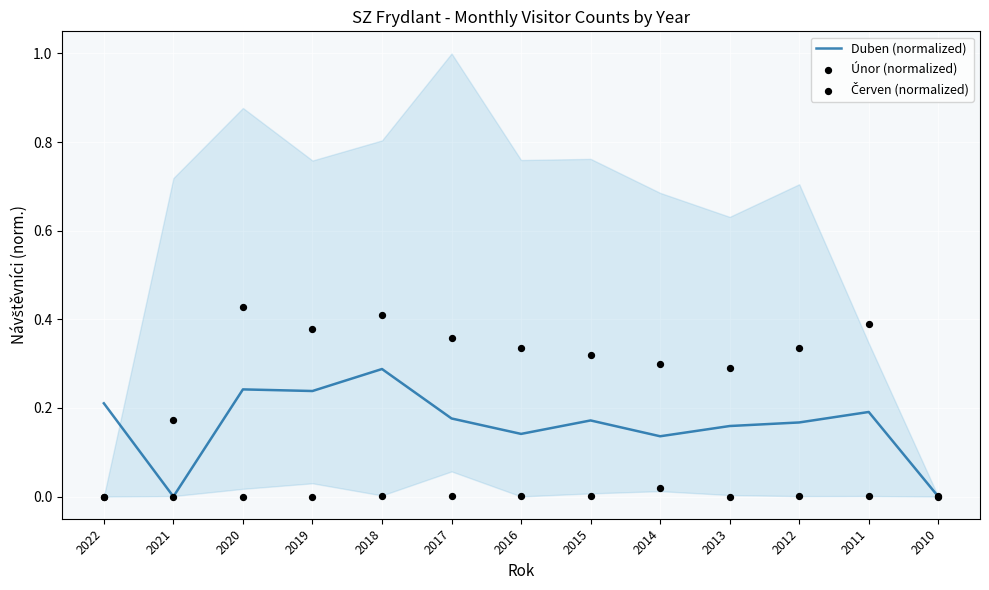

Which series has the widest spread of Y values?

Červen (normalized)